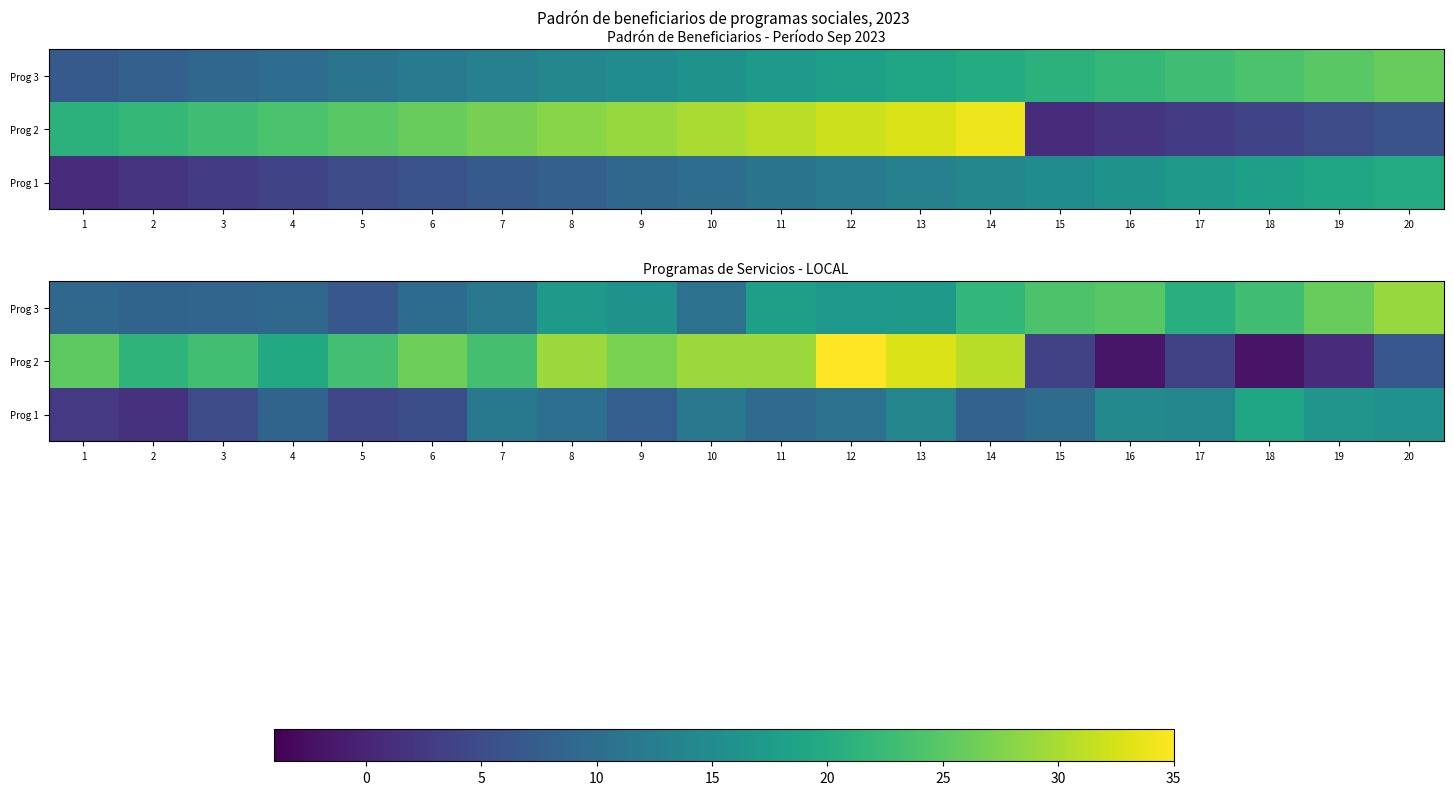

Rank the categories by Prog 3 value from highest to lowest.

20, 19, 16, 15, 18, 14, 17, 11, 8, 13, 12, 9, 7, 10, 6, 1, 4, 3, 2, 5